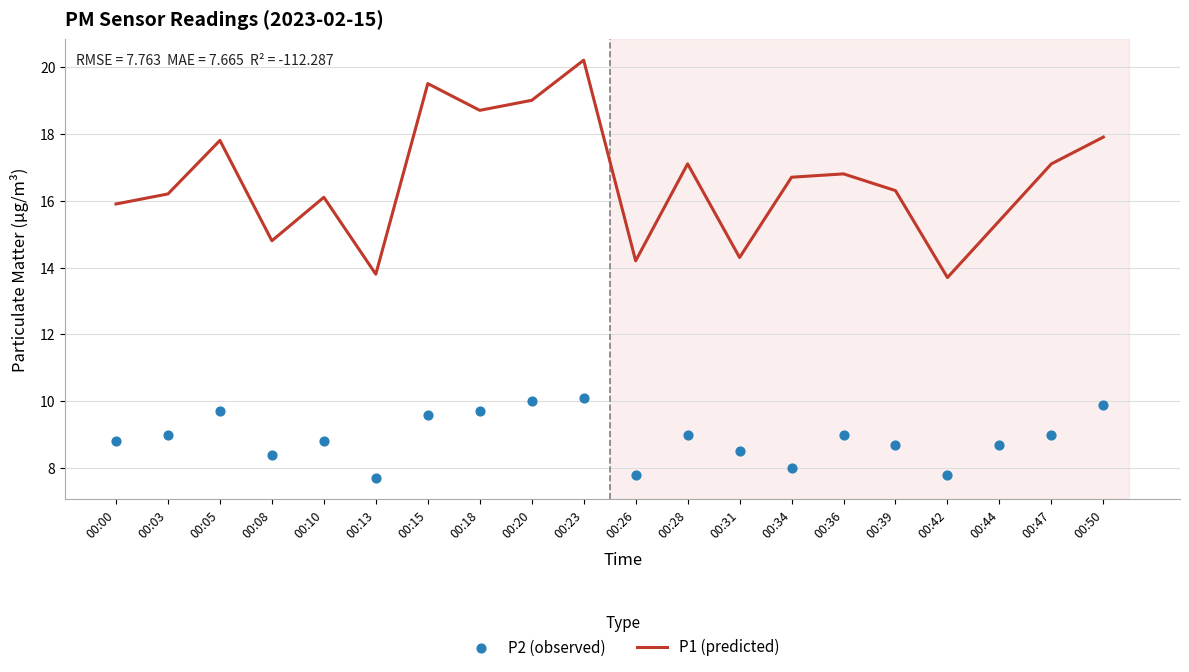

At which category is the sum across all series the highest?

00:23